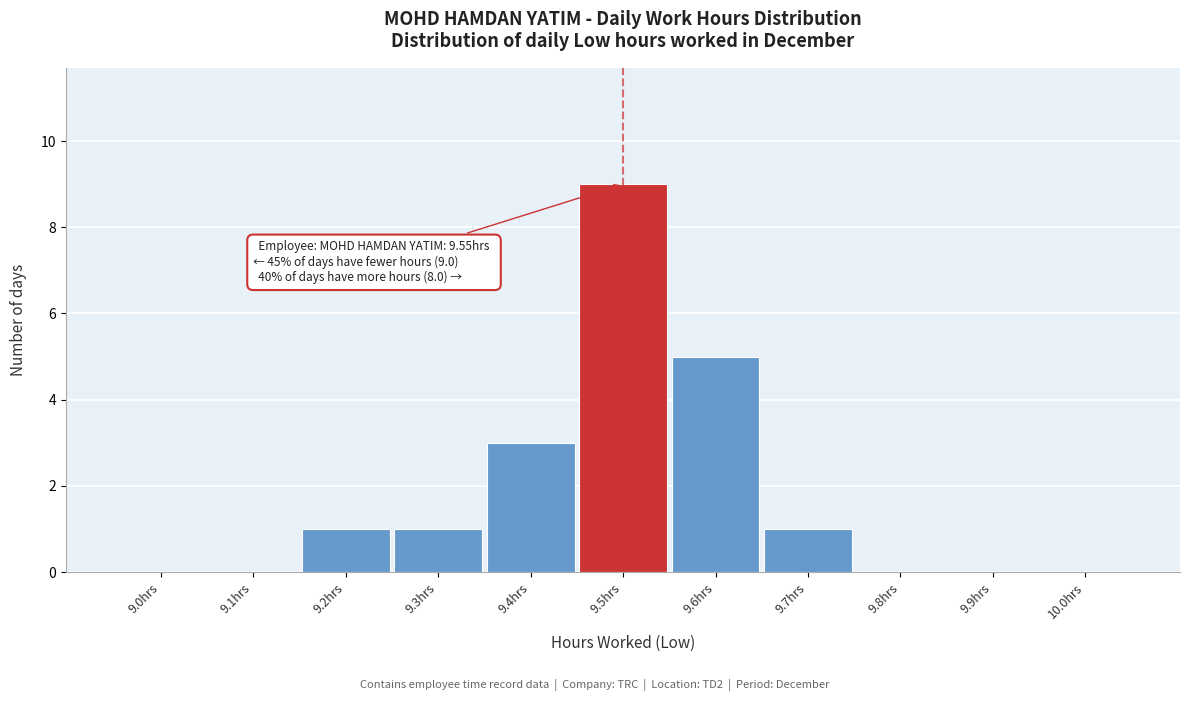

Reading left to right, transcribe all the data shown in this chart.

9.0hrs=0	9.1hrs=0	9.2hrs=1	9.3hrs=1	9.4hrs=3	9.5hrs=9	9.6hrs=5	9.7hrs=1	9.8hrs=0	9.9hrs=0	10.0hrs=0